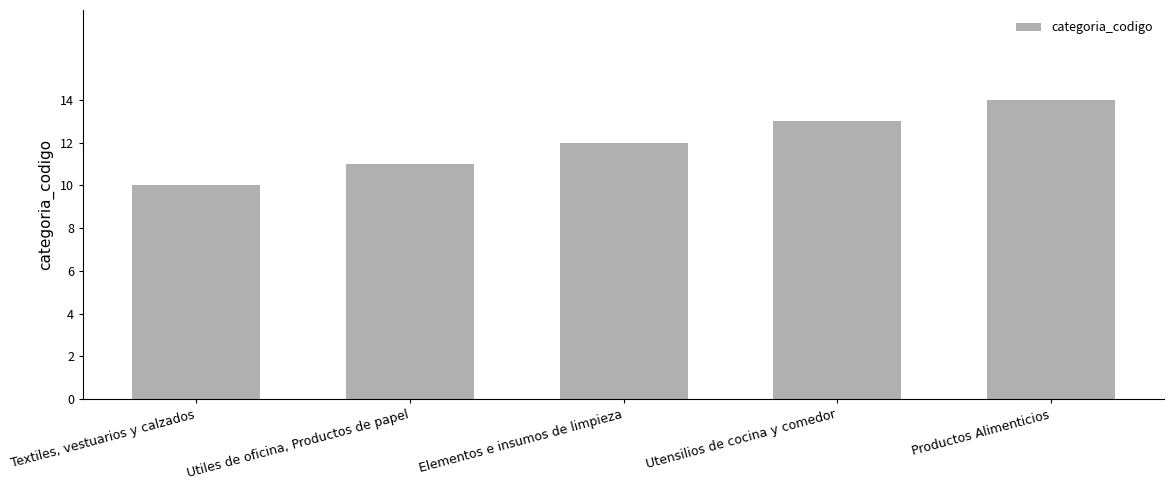

At which category does the chart reach its peak across all series?

Productos Alimenticios